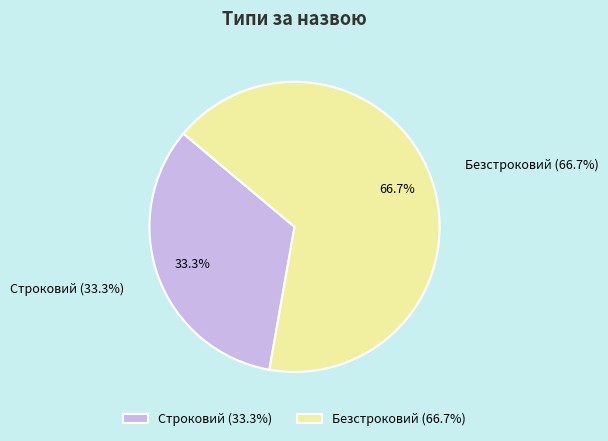

How many segments does this pie chart have?

2